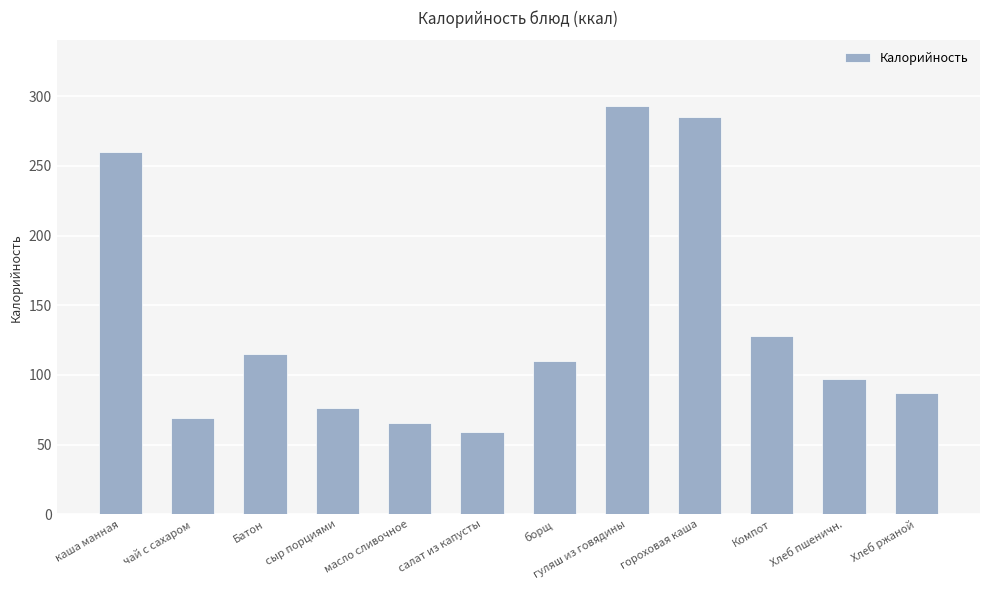

What is the change in value from масло сливочное to Компот?

+62.3